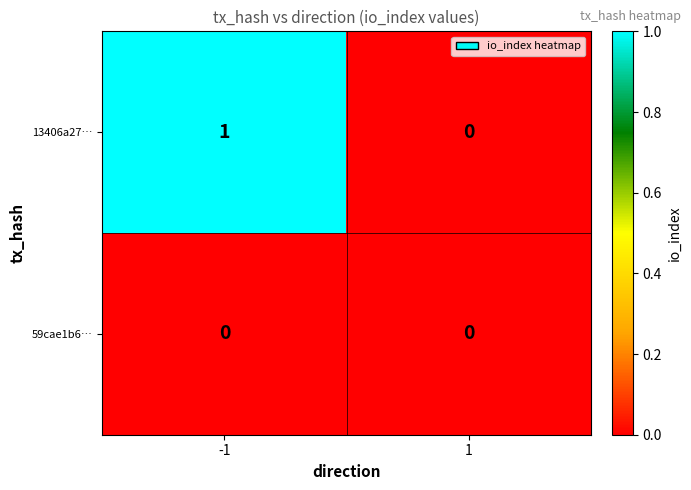

Reading left to right, extract all data points from this chart.

13406a27…: -1=1	1=0
59cae1b6…: -1=0	1=0